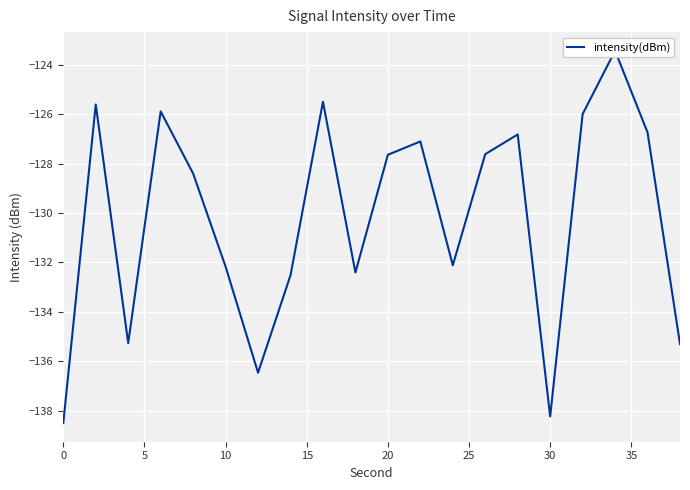

True or false: the data has more than 0 interior local peaks.

True